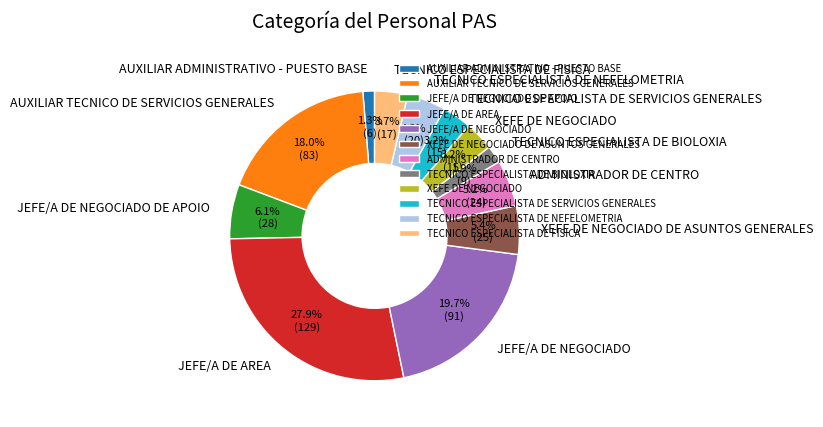

To the nearest percent, what is the difference between the XEFE DE NEGOCIADO and ADMINISTRADOR DE CENTRO slice percentages?

2%